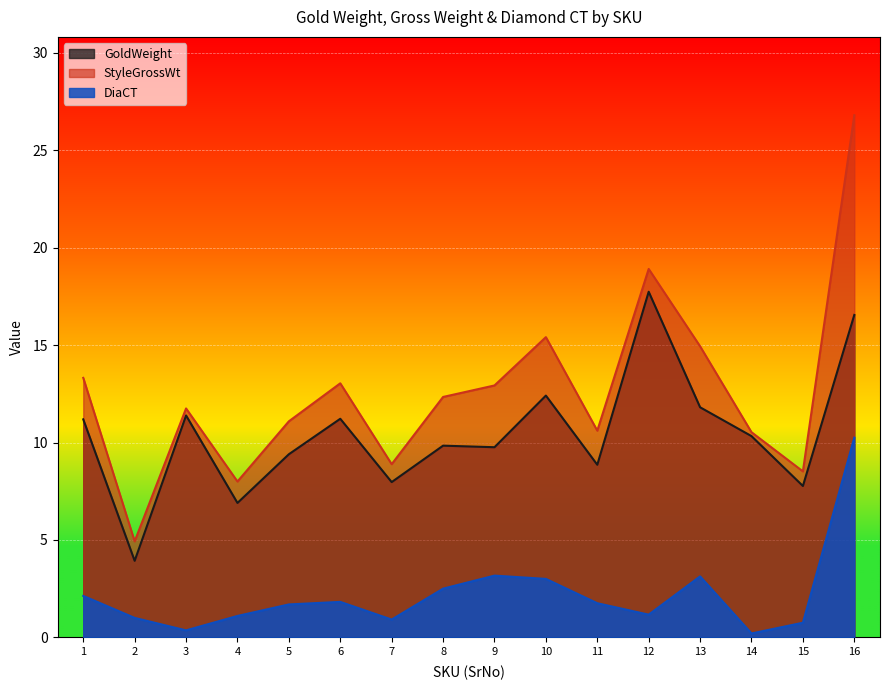

List the series in order of their overall mean, highest first.

StyleGrossWt, GoldWeight, DiaCT